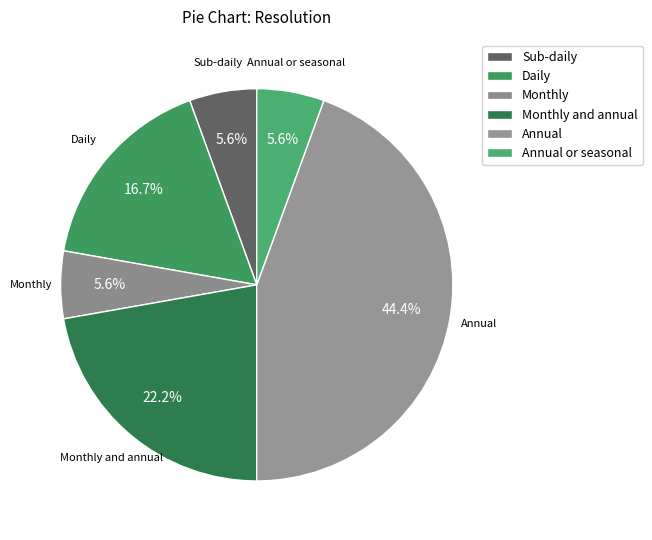

Which slice is the largest?

Annual